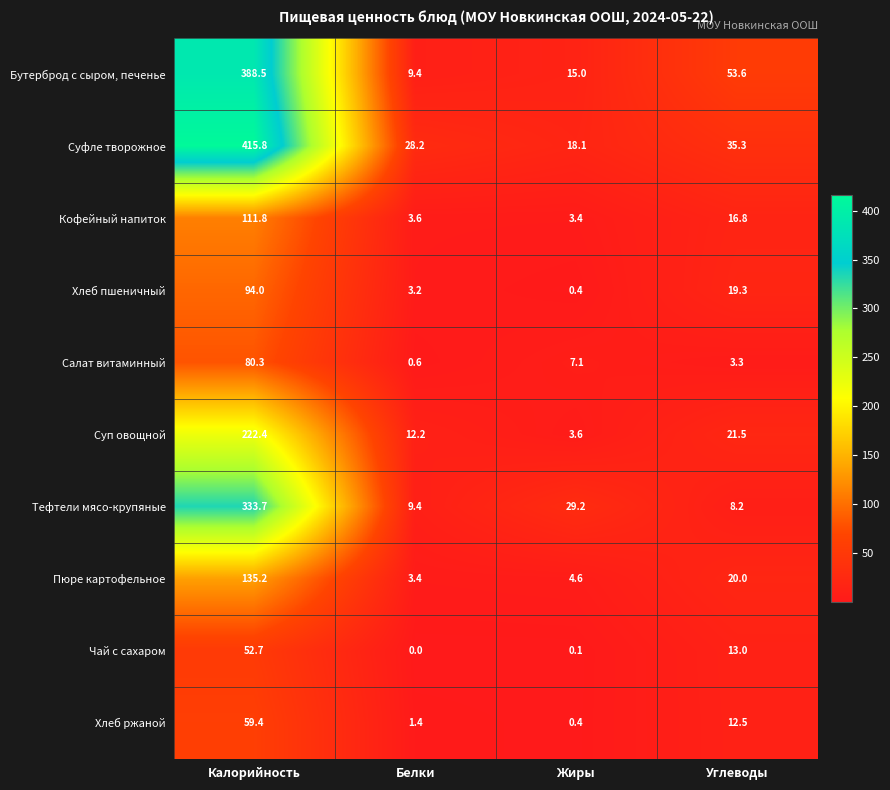

What is the difference between the highest and lowest values at Углеводы?

50.3